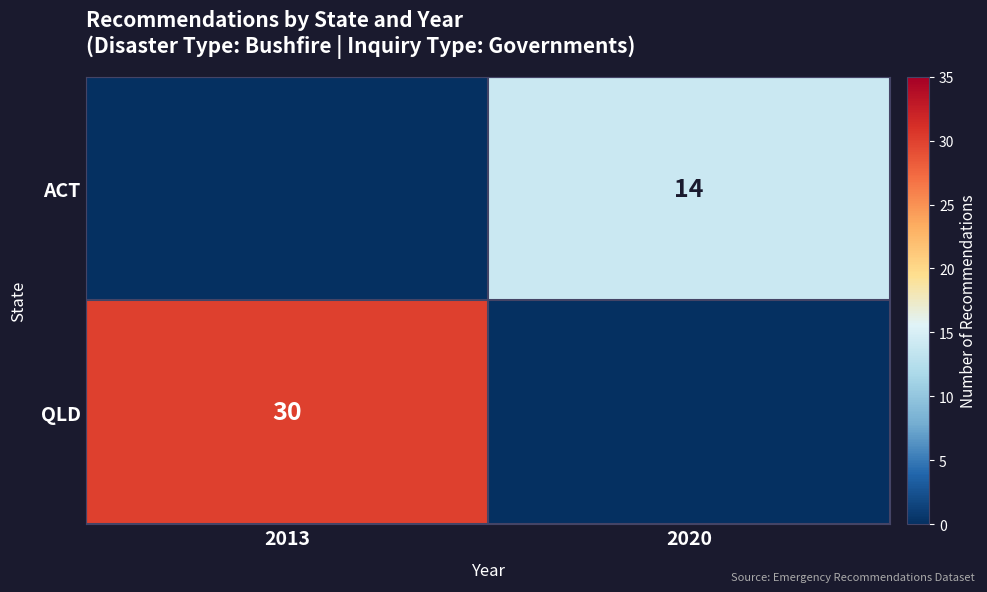

Is the value of ACT at 2020 greater than the value of QLD at 2013?

No